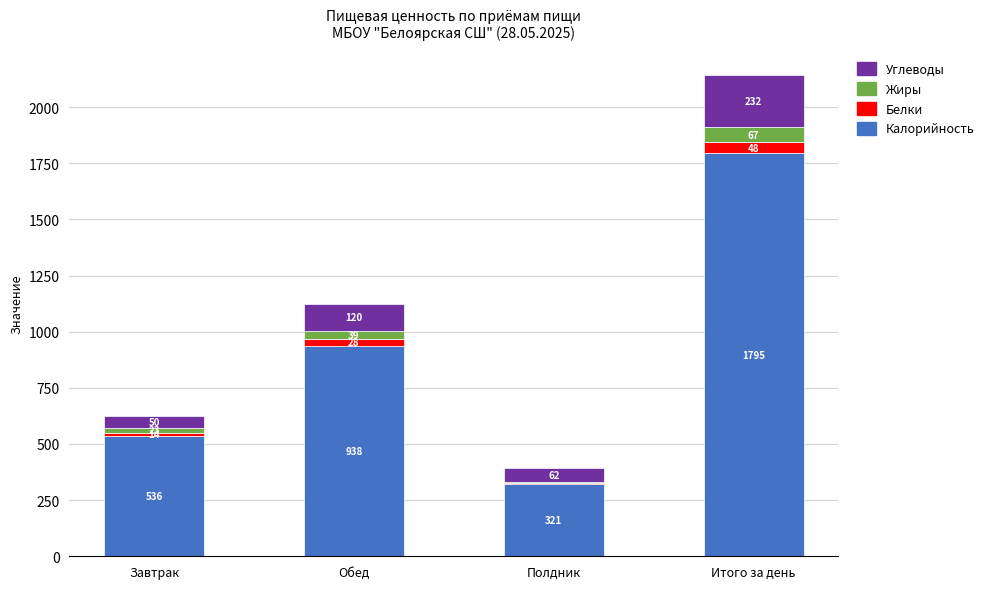

Where is Калорийность nearest to the value 1058?

Обед